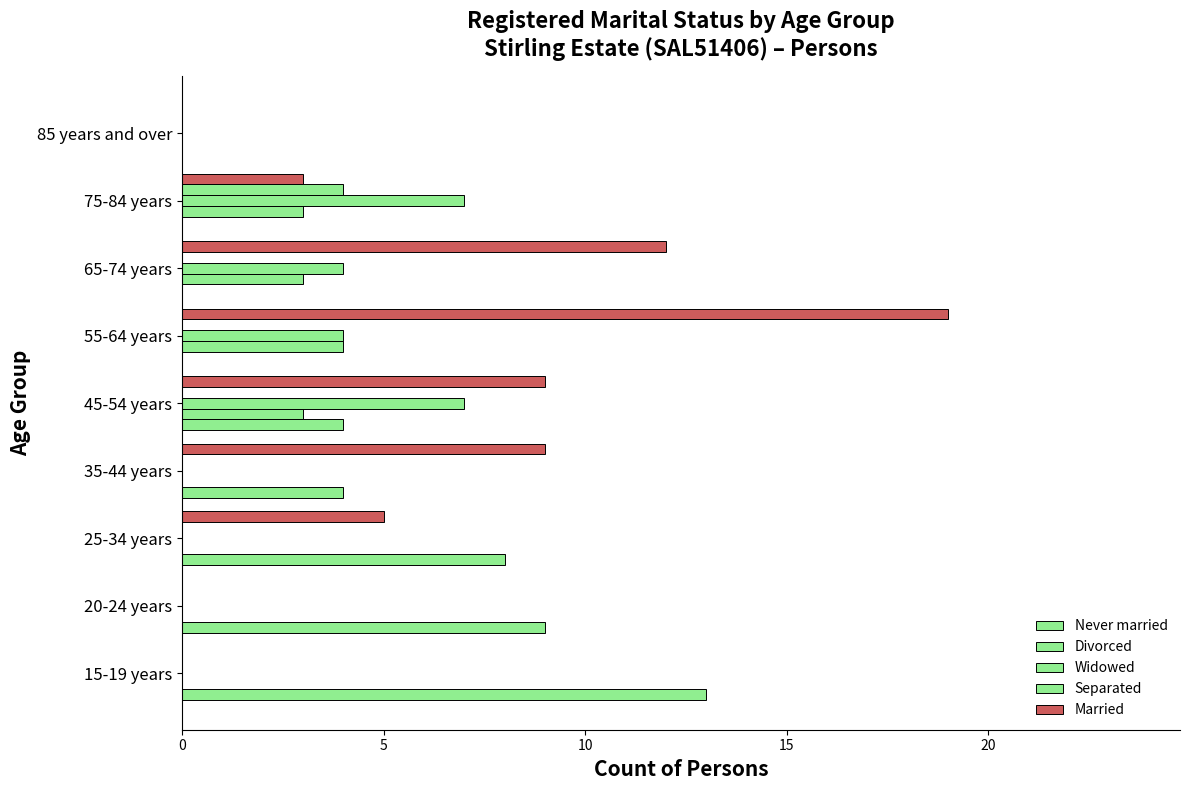

How many data points does each series have?

9